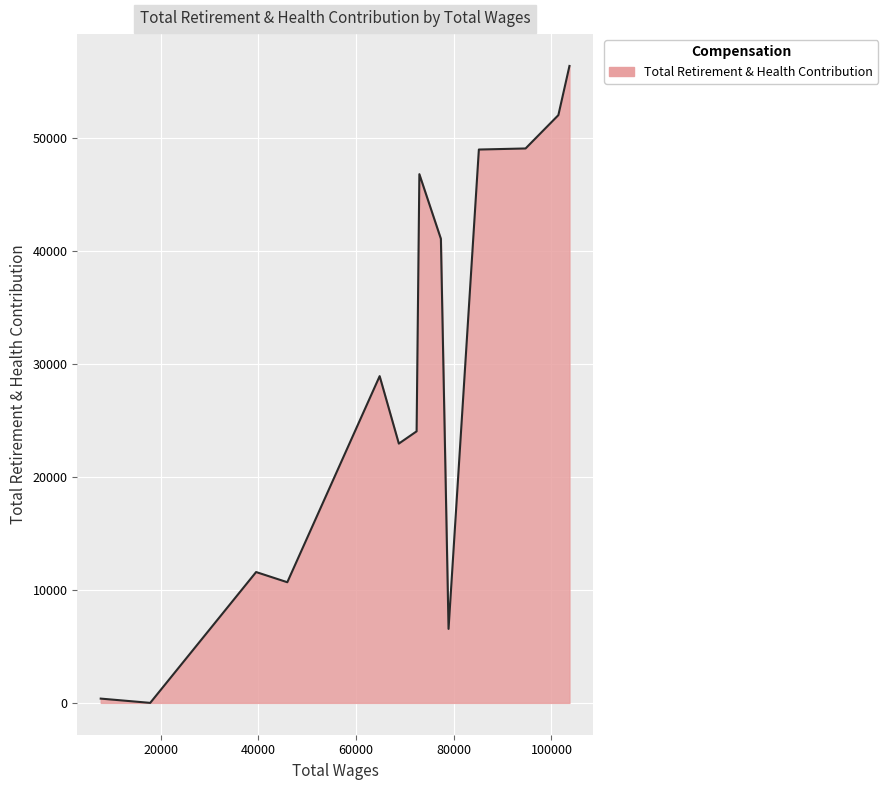

What is the sum of all values?

399192